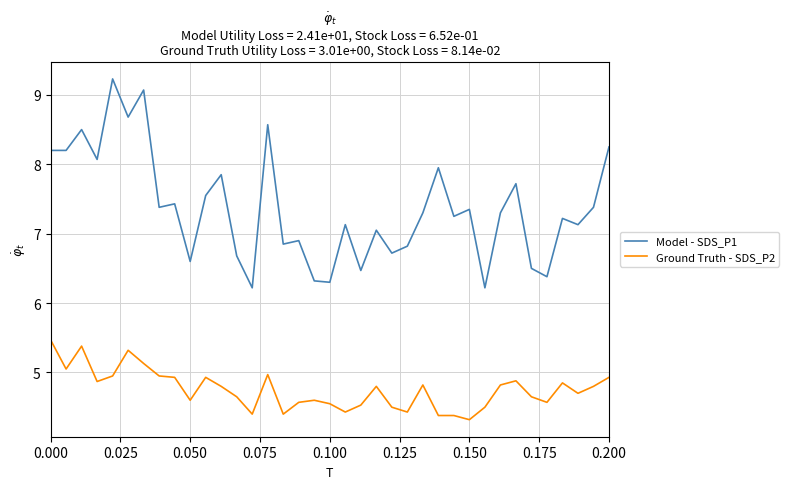

What is the maximum value shown in the chart?

9.2